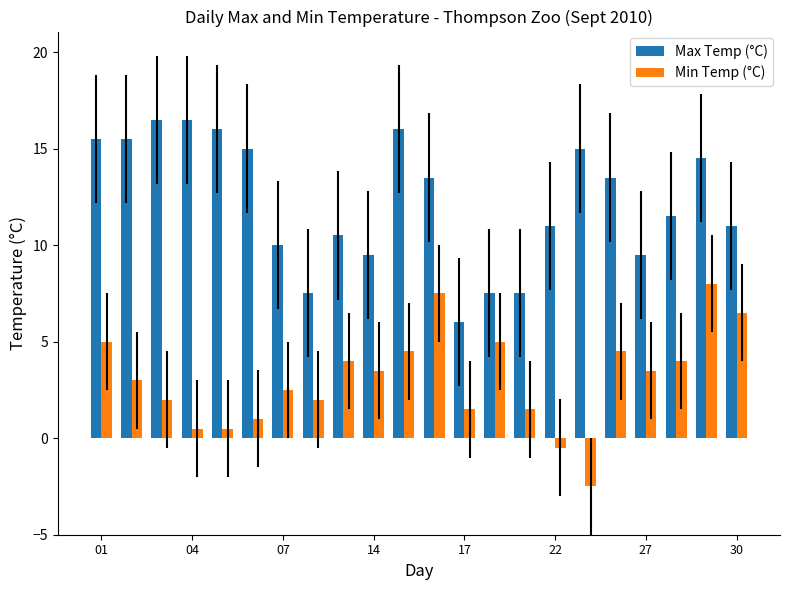

What is the sum of all Min Temp (°C) values?

67.5